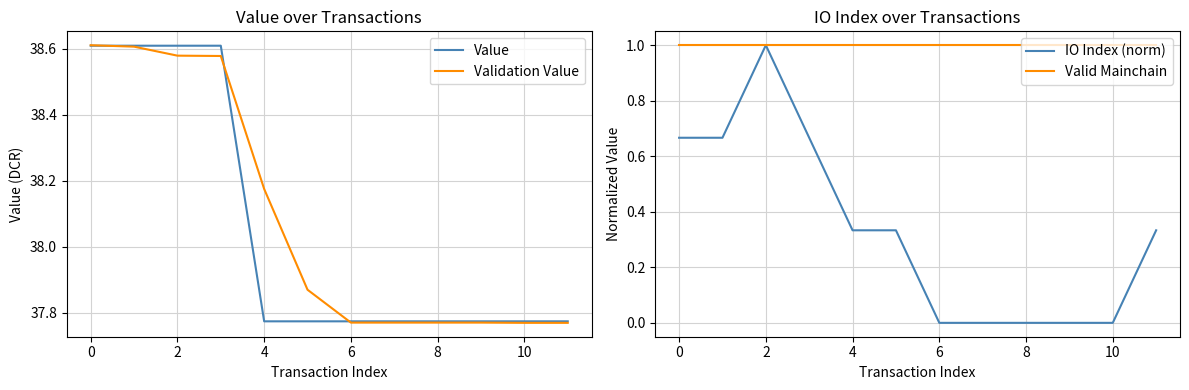

In Value, how many points are lower than both neighbors (excluding endpoints)?

1